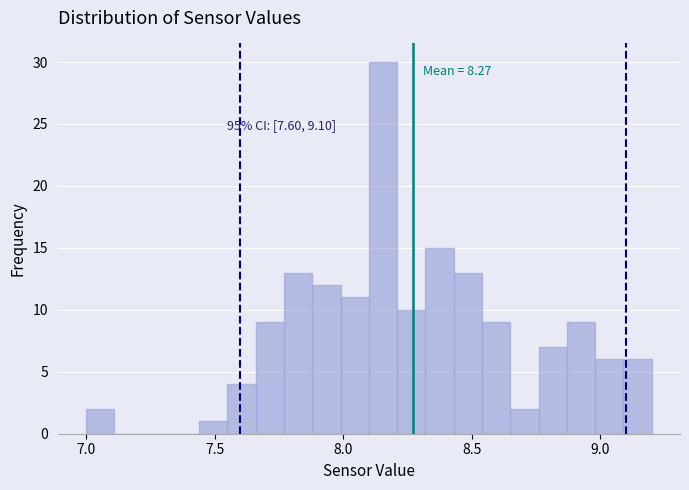

Read against the x-axis, roughly where is the centre of the tallest bar?

8.15